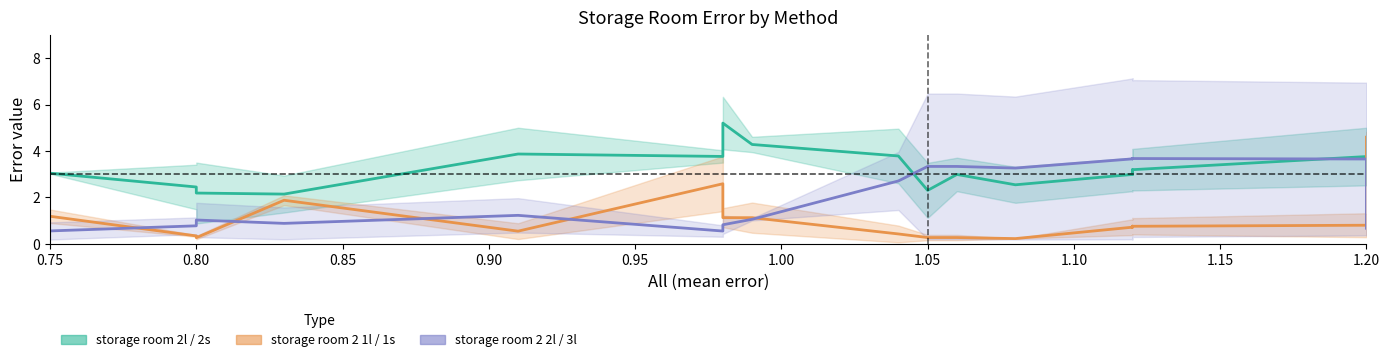

What is the label of the 2nd point from the left?

0.80